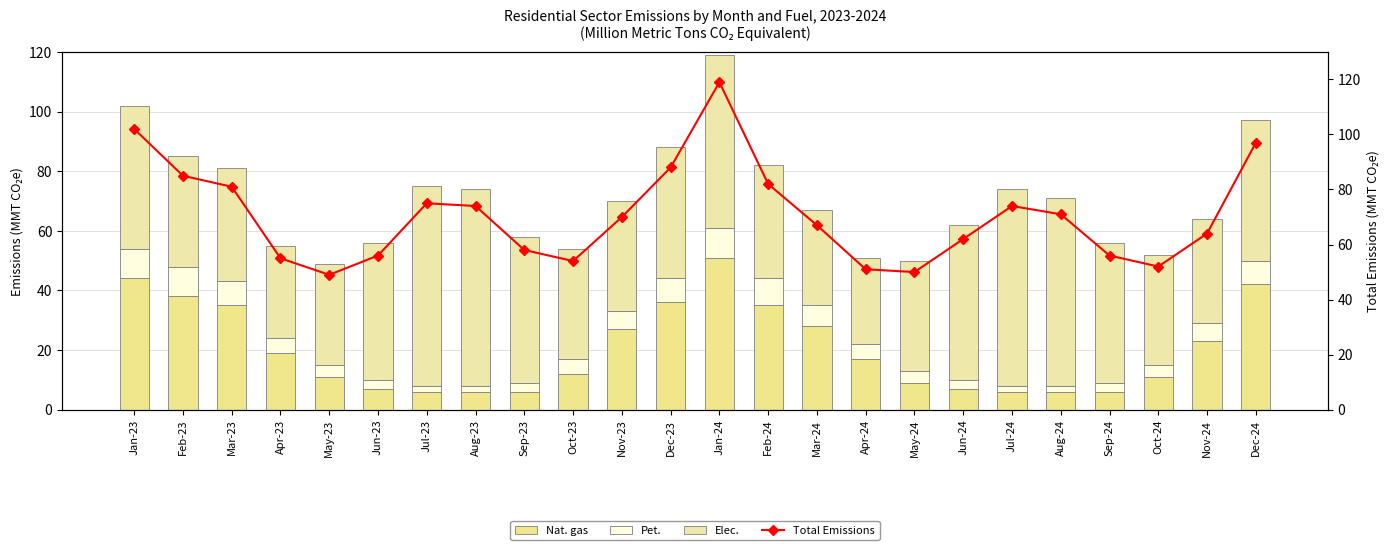

Where is Elec. nearest to the value 48?

Jan-23